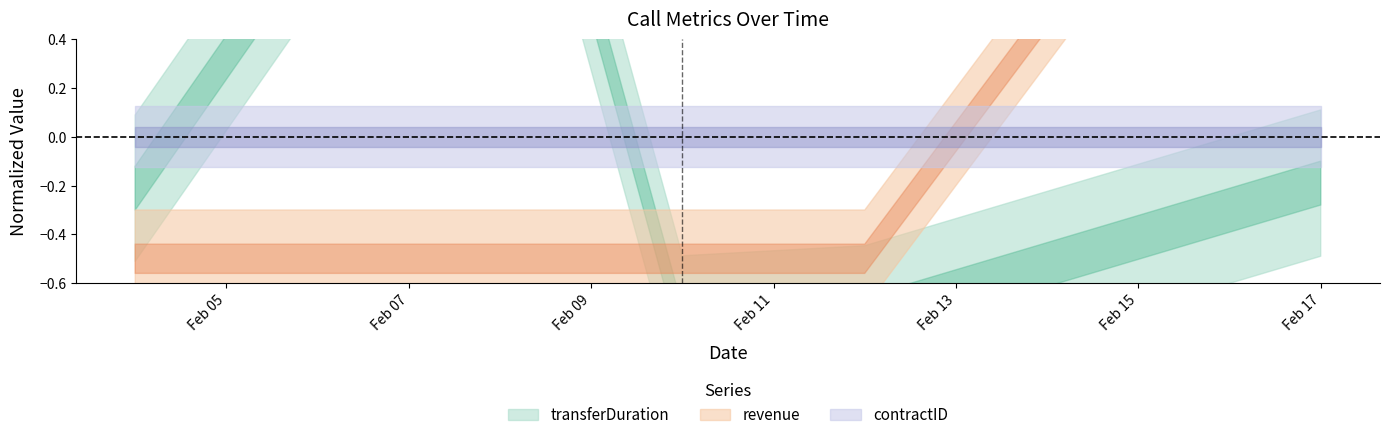

What is the value of the transferDuration point at the 4th from the left?

-0.7